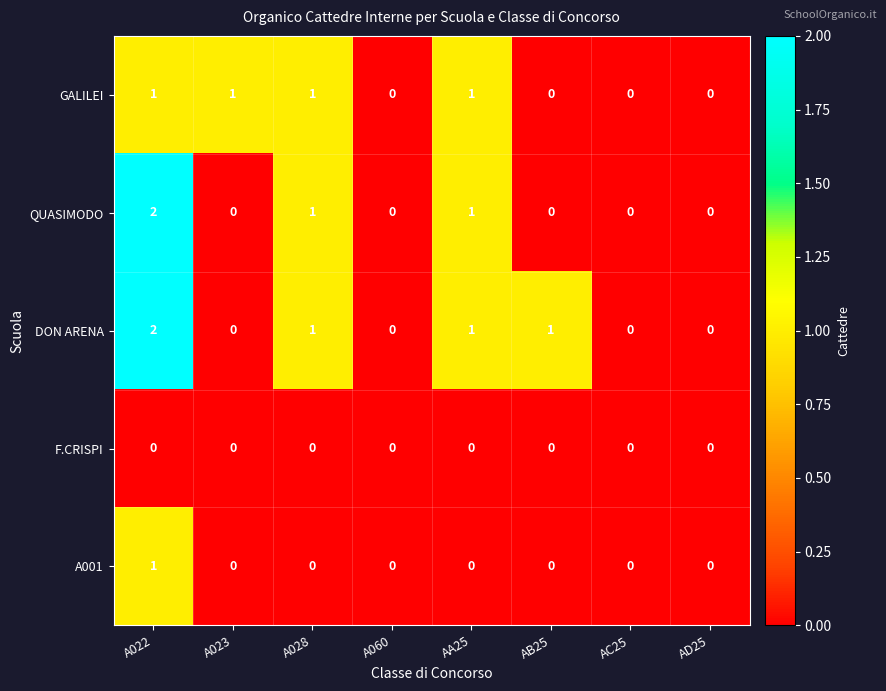

At which label does A001 reach its peak?

A022